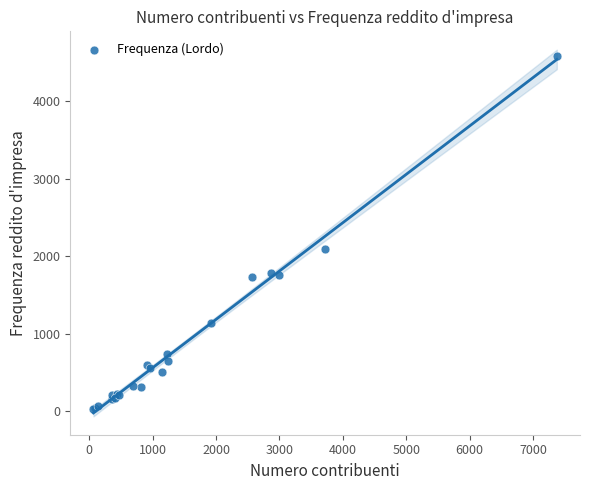

What Y value in the scatter plot is closest to 2303?

2095